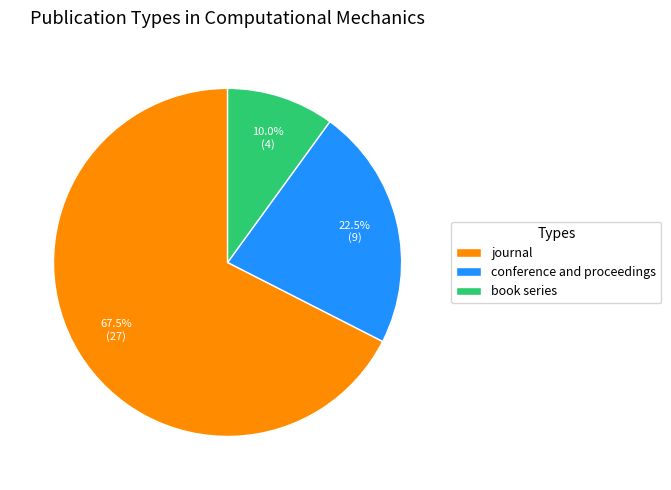

To the nearest percent, what is the difference between the journal and conference and proceedings slice percentages?

45%